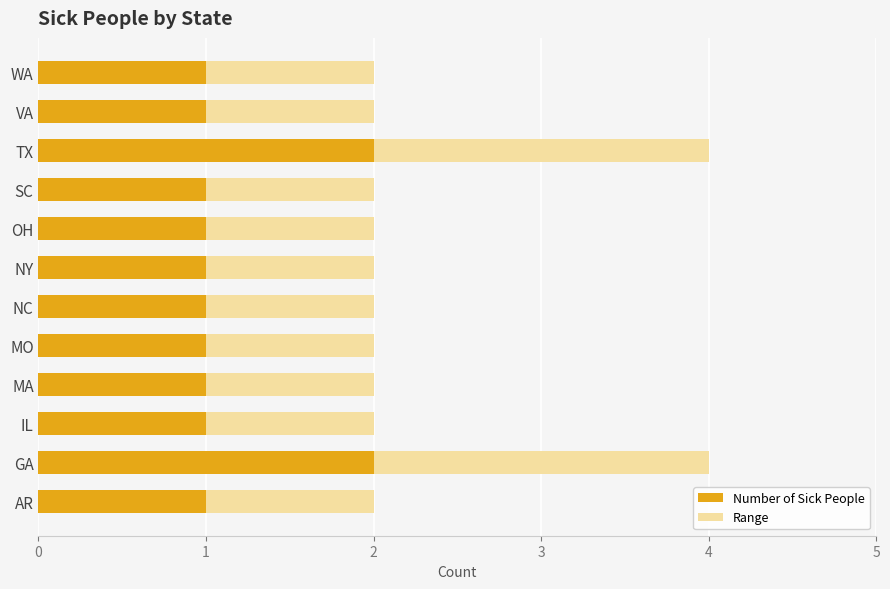

True or false: Number of Sick People has a value of 0 at SC.

False